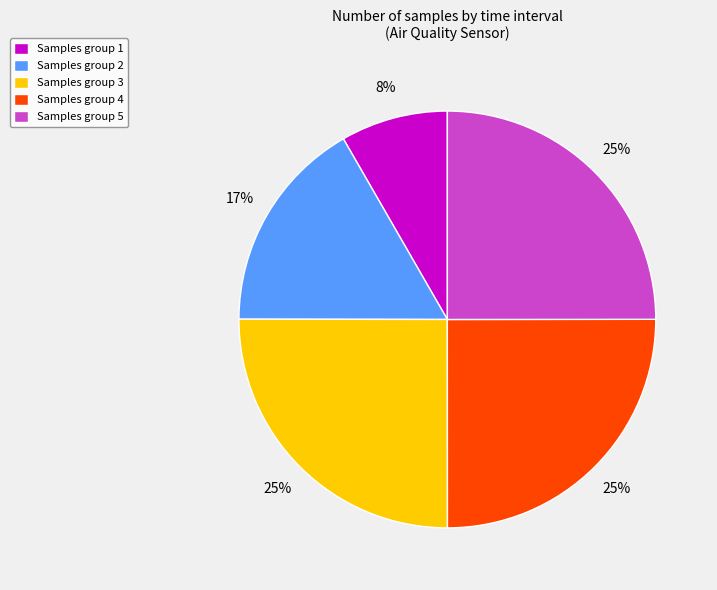

What percentage is the Samples group 3 slice, to the nearest percent?

25%